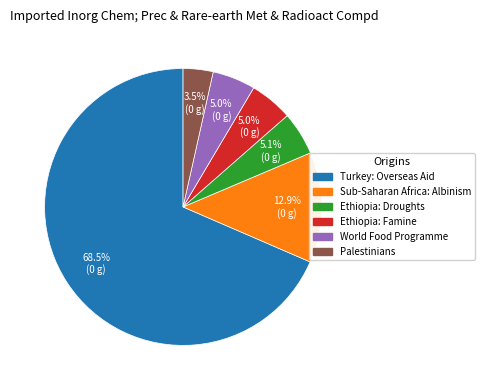

To the nearest percent, what is the average slice percentage?

17%